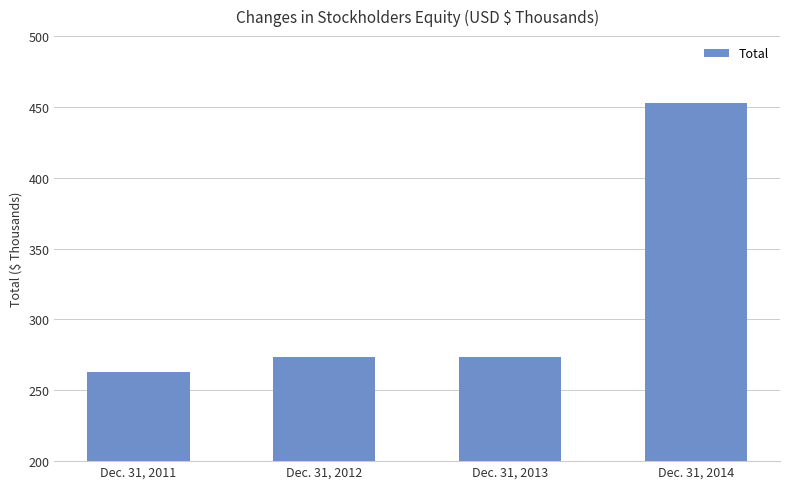

What is the smallest value displayed?

262633